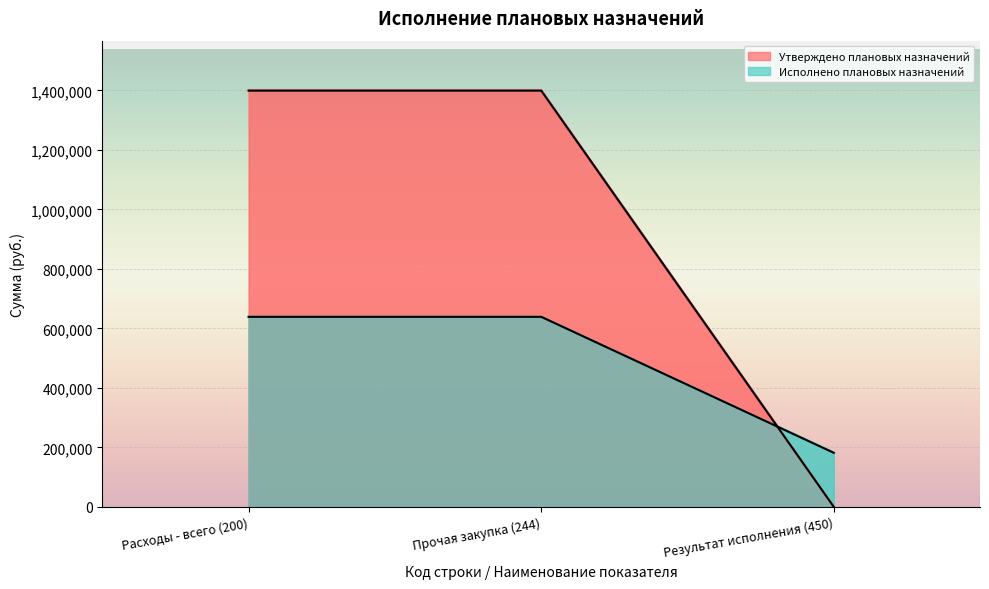

What is the difference between the second highest and minimum values in the Исполнено плановых назначений series?

1399001